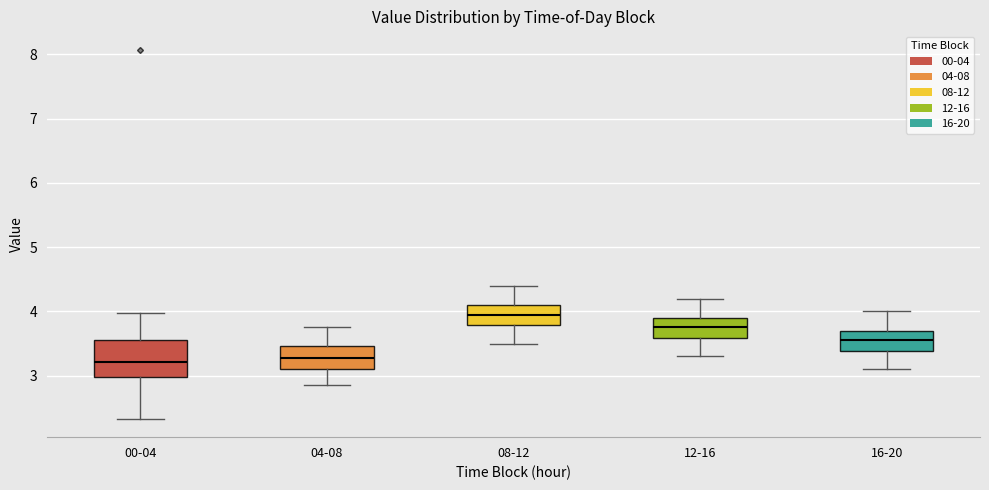

Where is the lower edge of the box for 04-08 on the y-axis? The values are not printed on the chart, so give them approximately, as read against the axis.

3.1